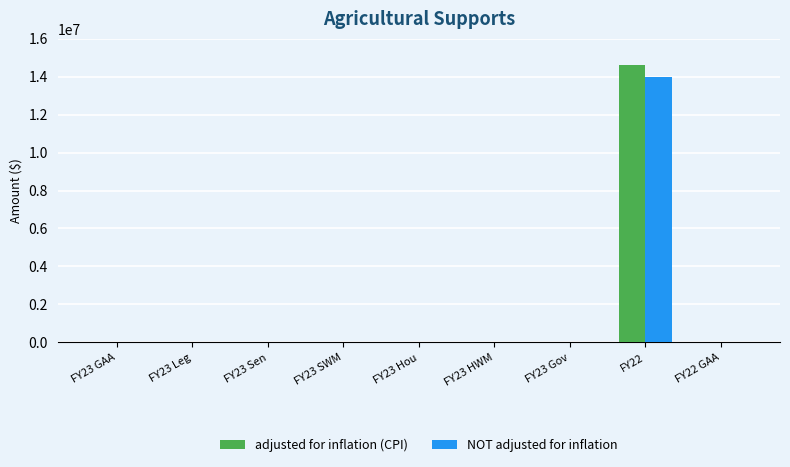

Is it true that adjusted for inflation (CPI) equals 0 at FY23 Leg?

True